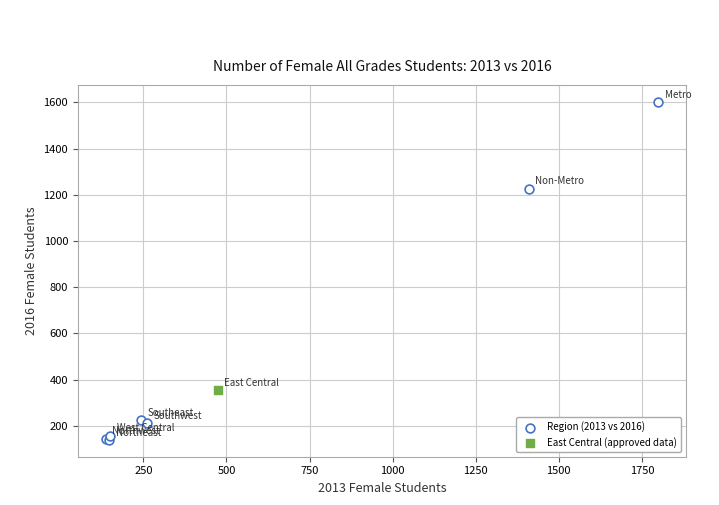

What are all the series names shown in the legend?

Region (2013 vs 2016), East Central (approved data)